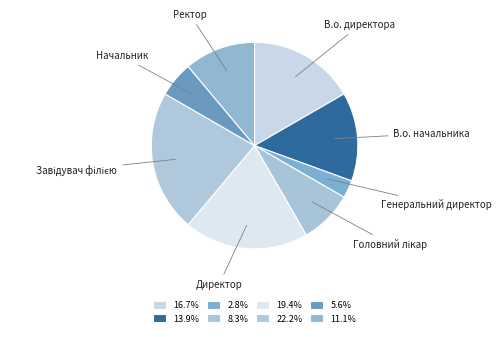

Does Начальник represent more than half of the total?

No